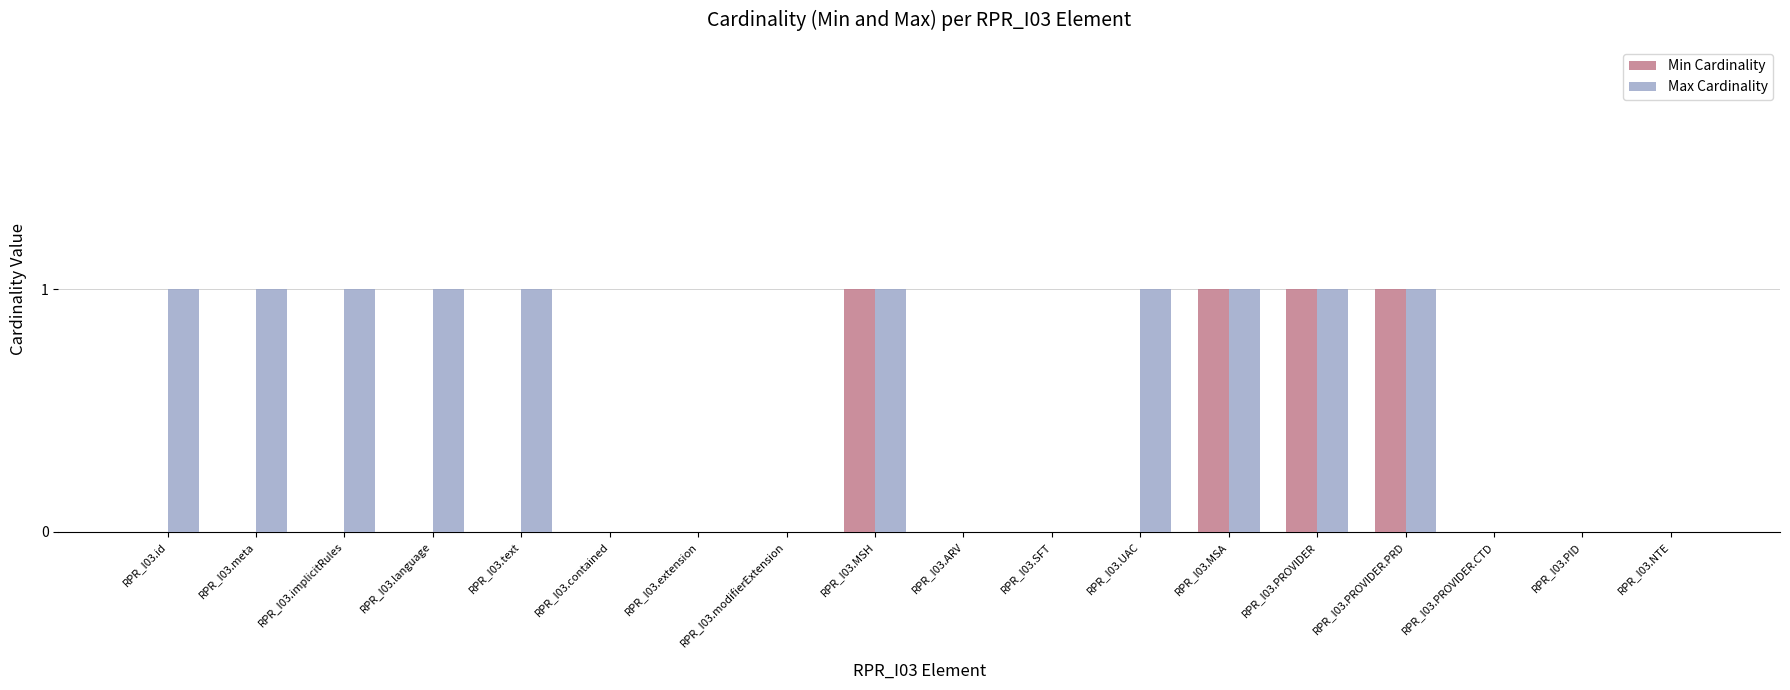

What is the sum of all Min Cardinality values?

4